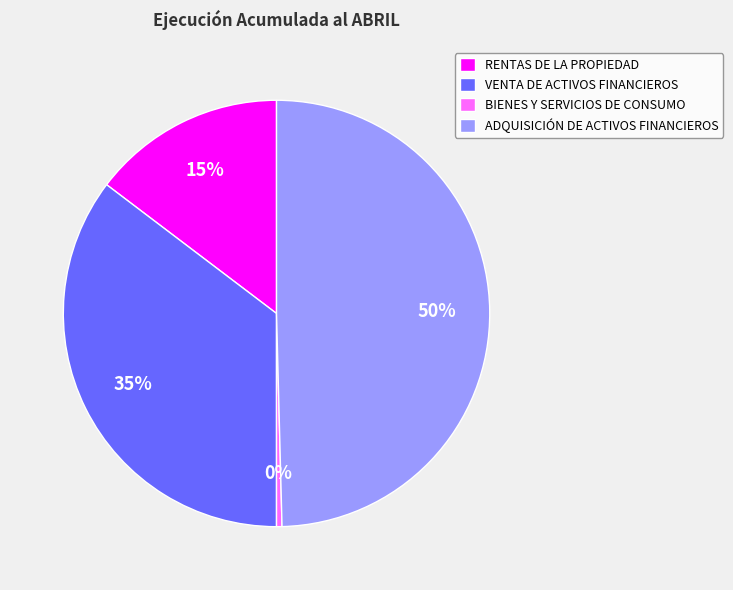

To the nearest percent, what is the average slice percentage?

25%